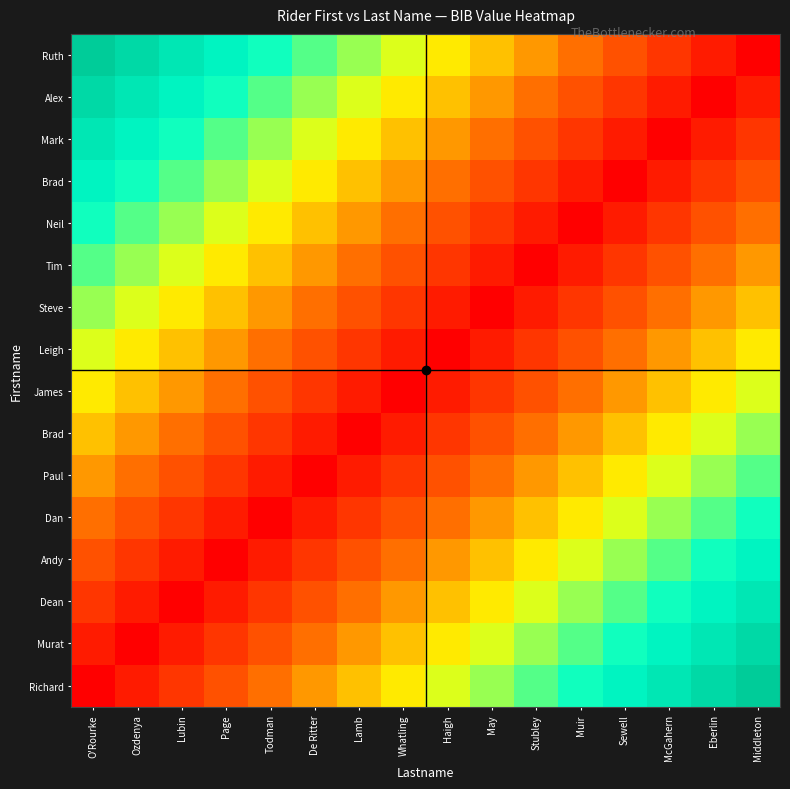

At how many categories does at least one series exceed 0?

16